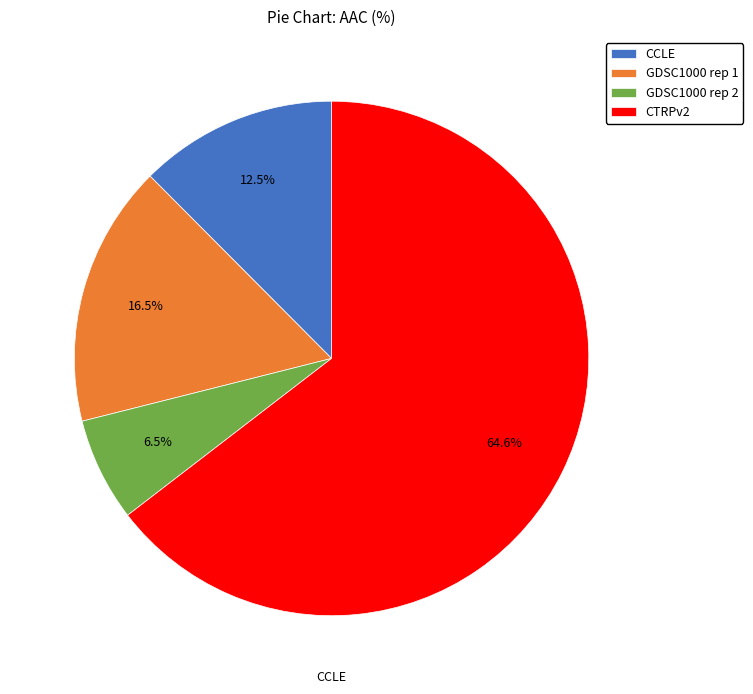

To the nearest percent, what is the difference between the largest and smallest slice percentages?

58%